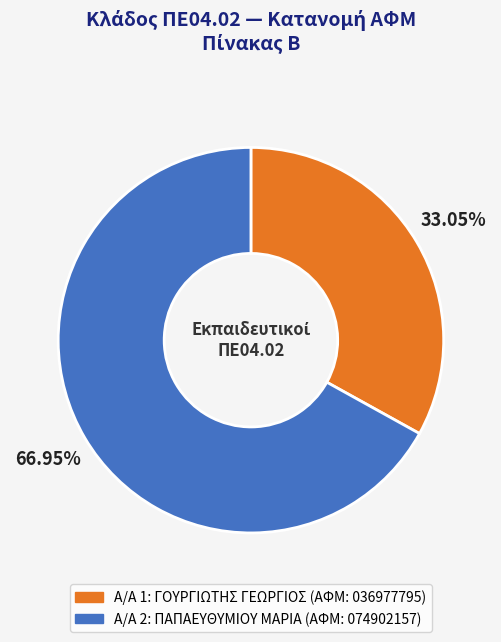

Is there a majority slice in this chart?

Yes